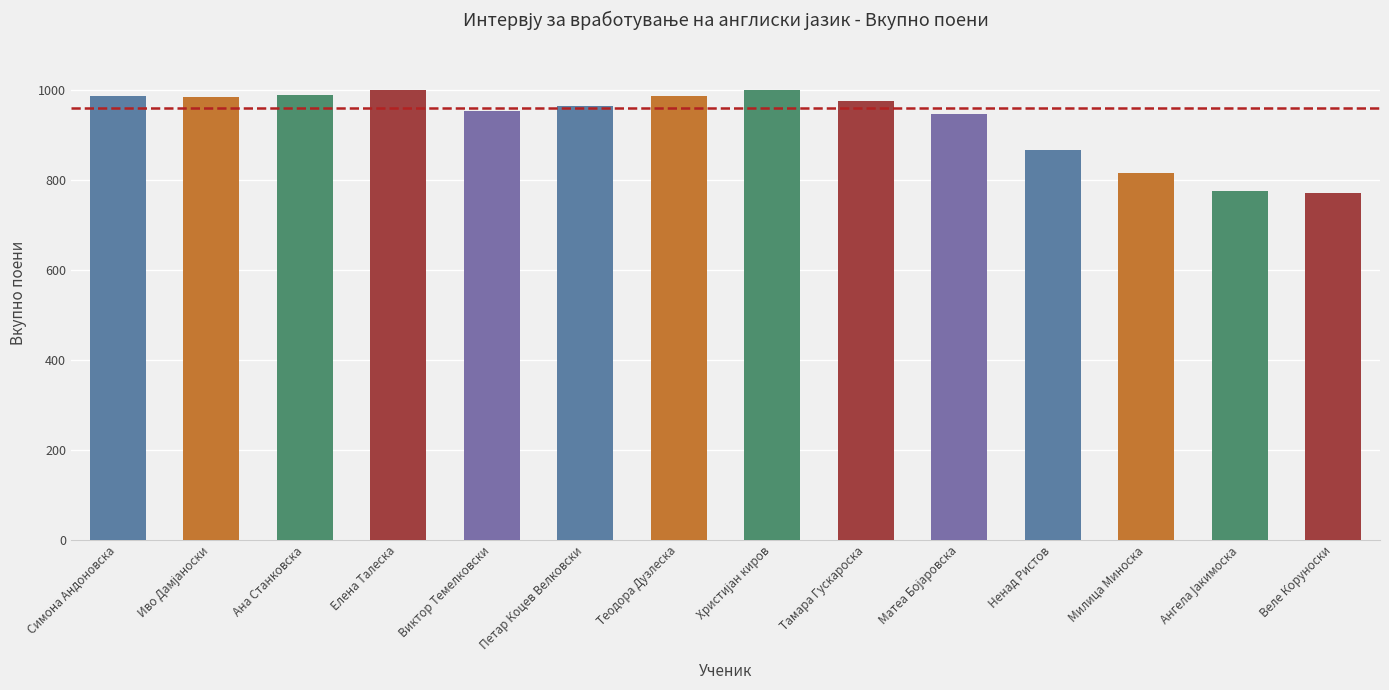

What is the value of the 2nd bar from the left?

986